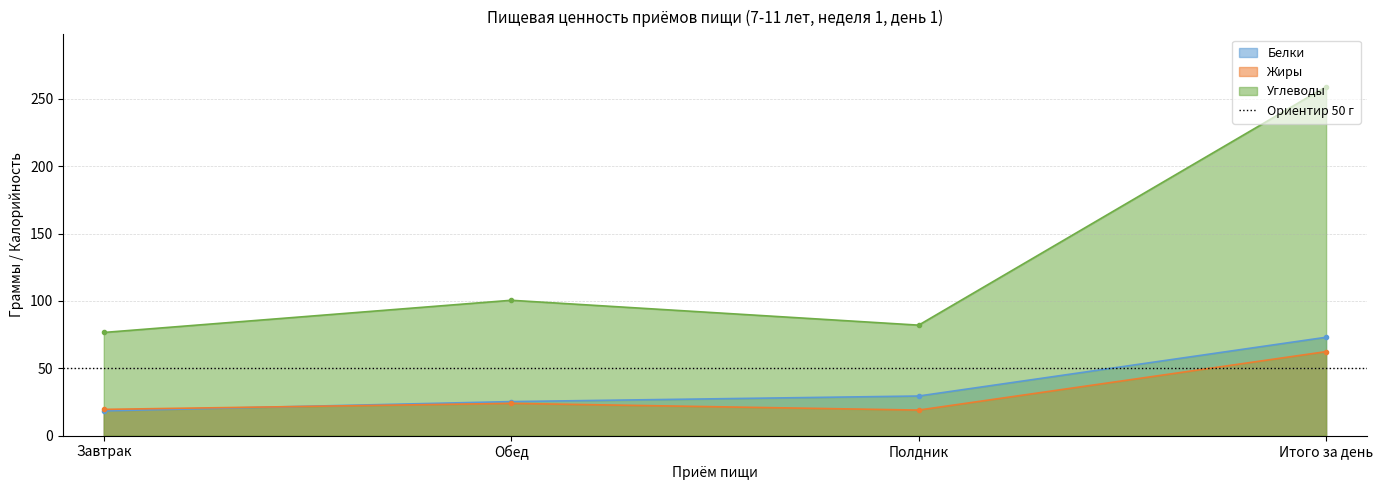

How many lines are shown in the chart?

3